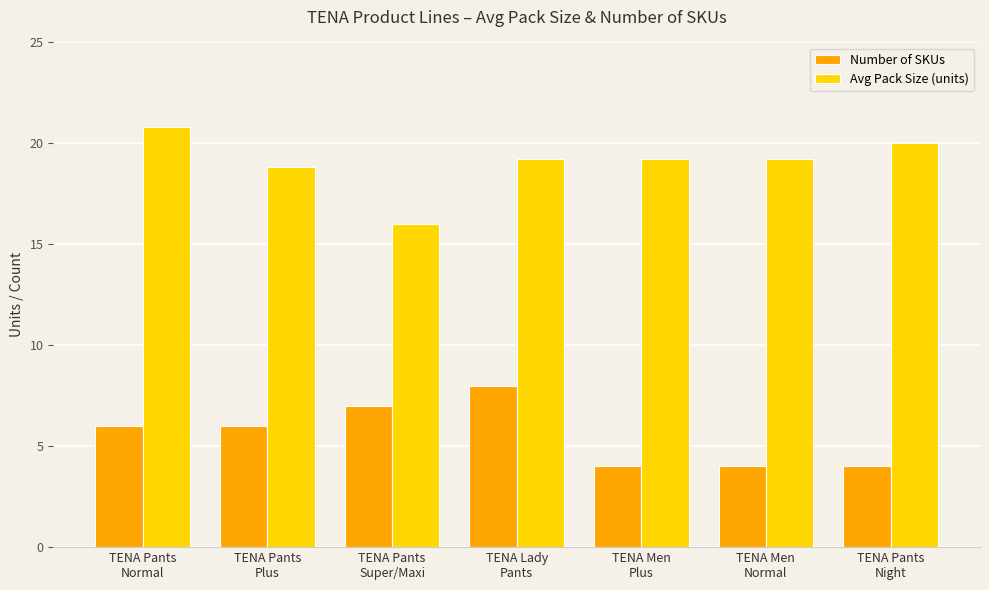

Rank the series by their maximum value, from highest to lowest.

Avg Pack Size (units), Number of SKUs